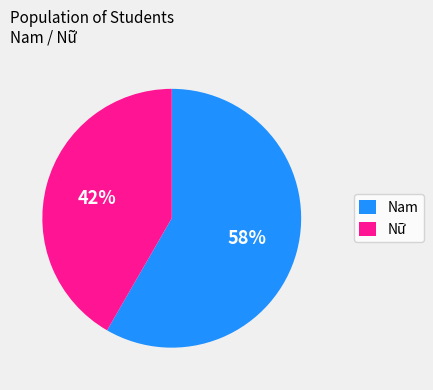

Approximately how many times larger is the value at Nữ compared to Nam?

0.7